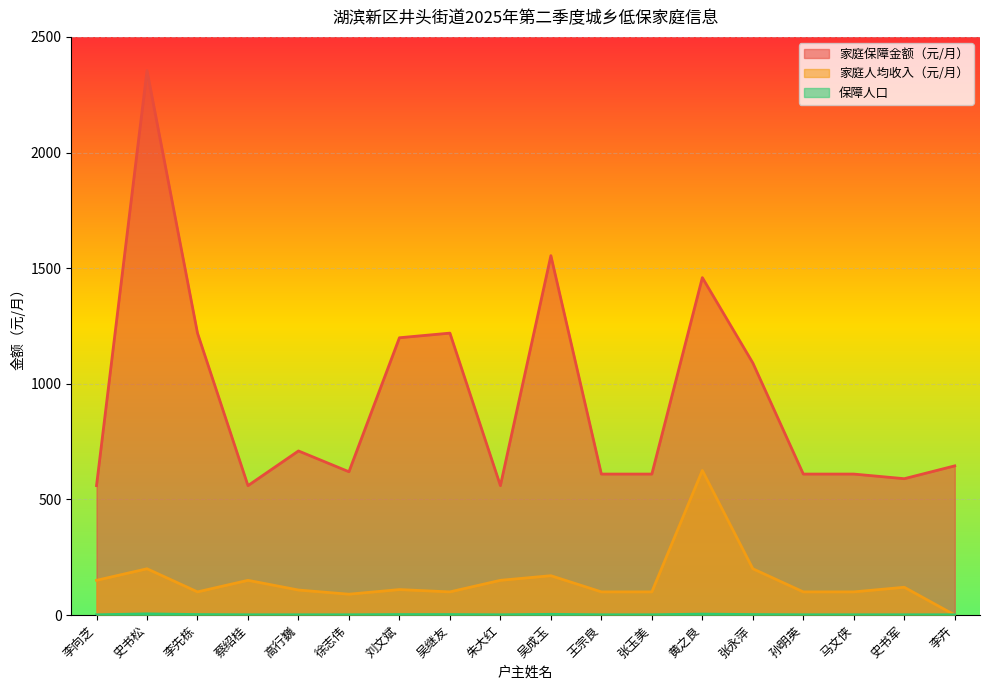

Rank the categories by 家庭保障金额（元/月） value from lowest to highest.

李向芝, 蔡绍桂, 朱大红, 史书军, 王宗良, 张玉美, 孙明英, 马文侠, 徐志伟, 李卉, 高行巍, 张永萍, 刘文斌, 李先栋, 吴继友, 黄之良, 吴成玉, 史书松